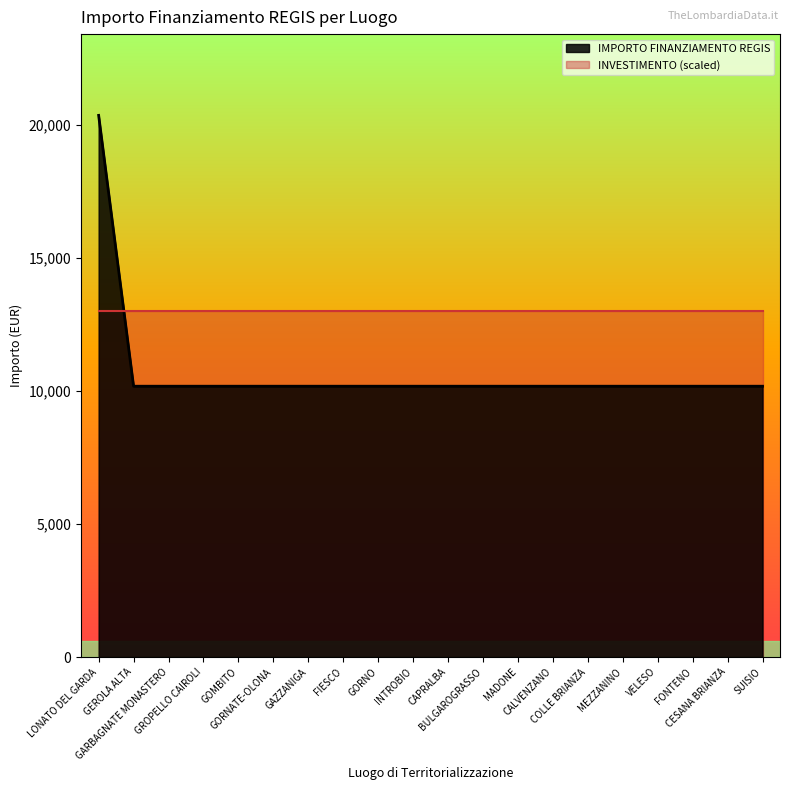

The chart shows a value of 10172 at CESANA BRIANZA. True or false?

True